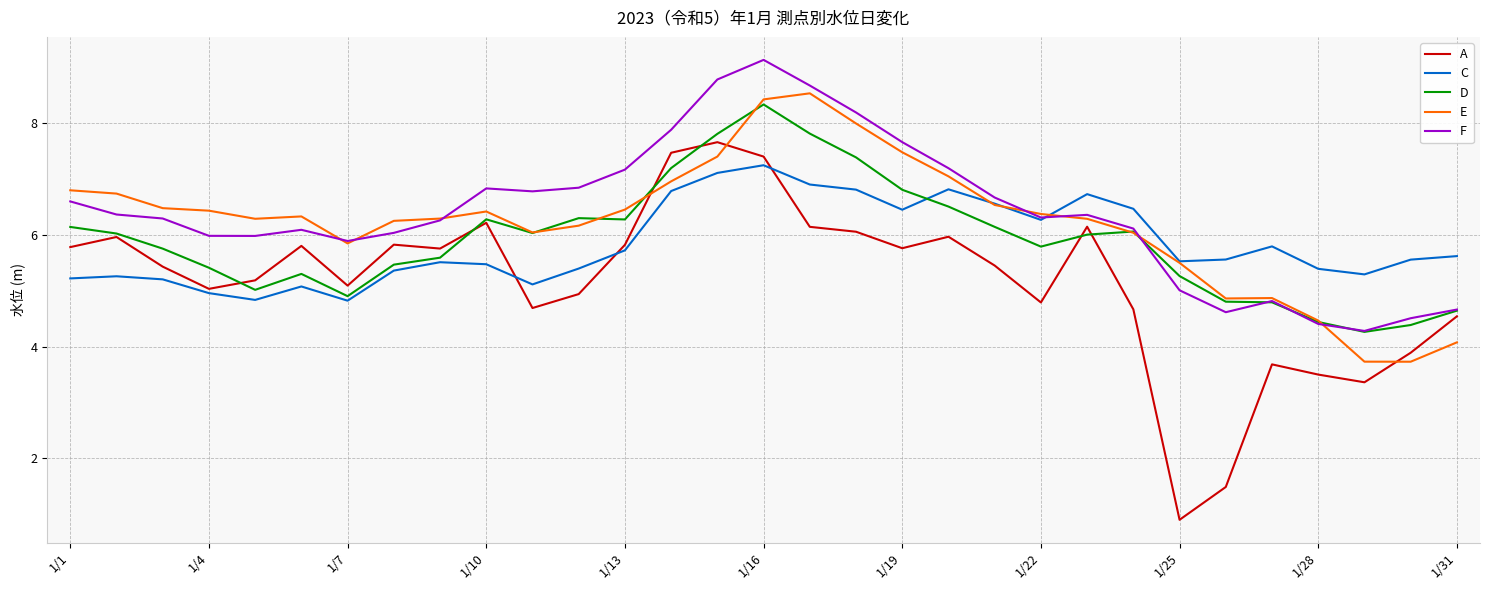

How many lines are shown in the chart?

5